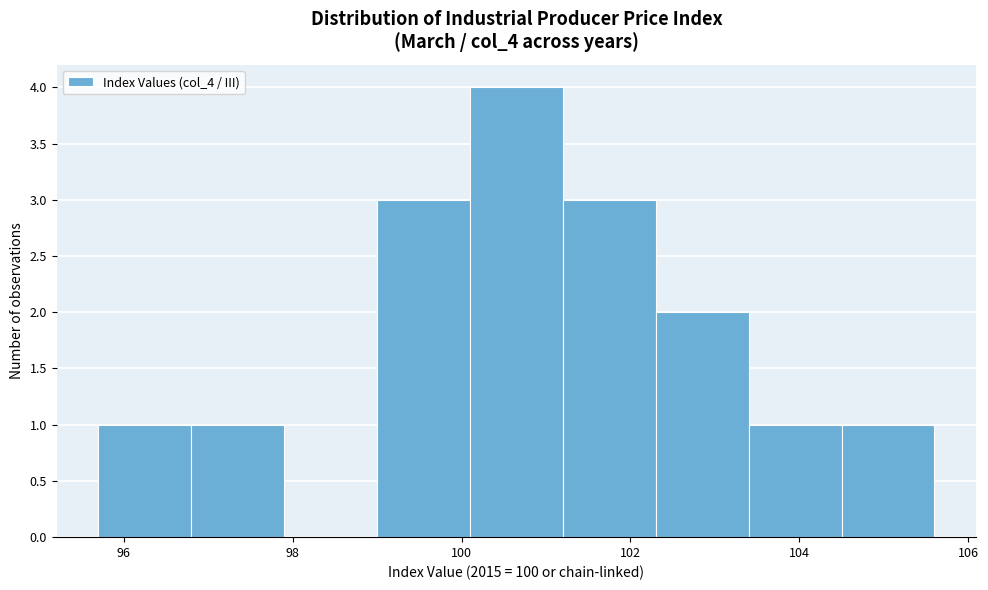

Reading left to right, list every bar in this chart as the range it spans on the x-axis followed by its height. Neither the bar edges nor the heights are printed on the chart, so give them approximately, as read against the axes.

95.7 to 96.8: 1
96.8 to 97.9: 1
97.9 to 99.0: 0
99.0 to 100.1: 3
100.1 to 101.2: 4
101.2 to 102.3: 3
102.3 to 103.4: 2
103.4 to 104.5: 1
104.5 to 105.6: 1